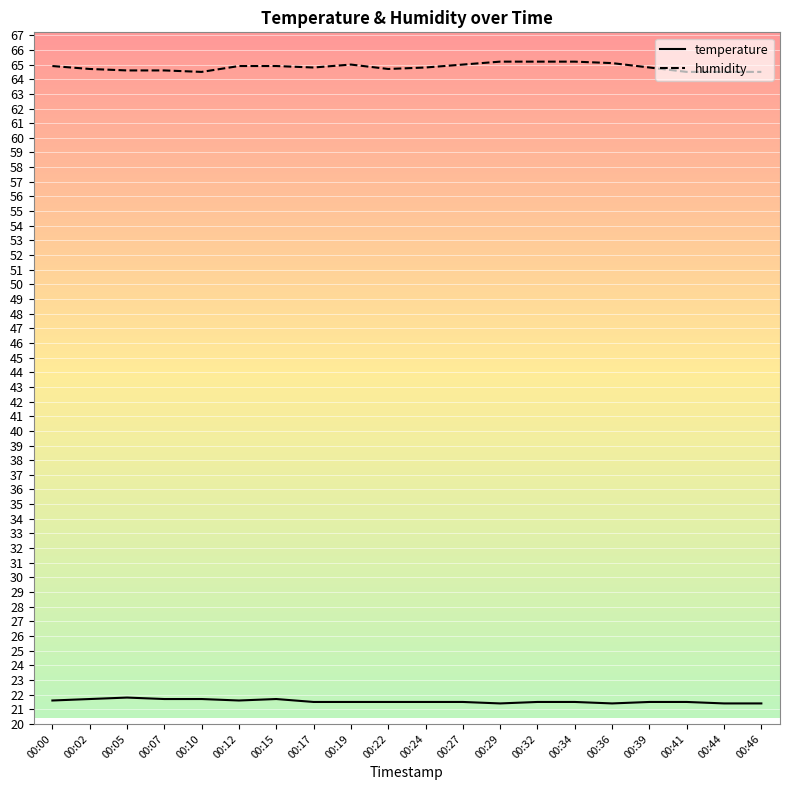

Is it true that temperature equals 34.1 at 00:44?

False